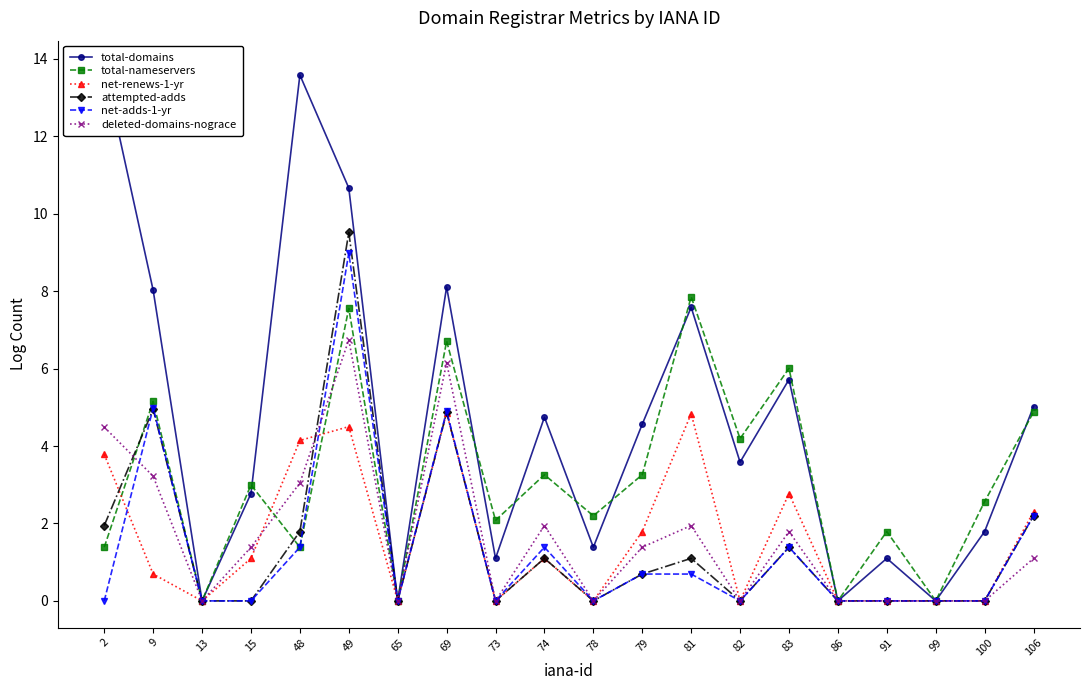

What are all the series names shown in the legend?

total-domains, total-nameservers, net-renews-1-yr, attempted-adds, net-adds-1-yr, deleted-domains-nograce